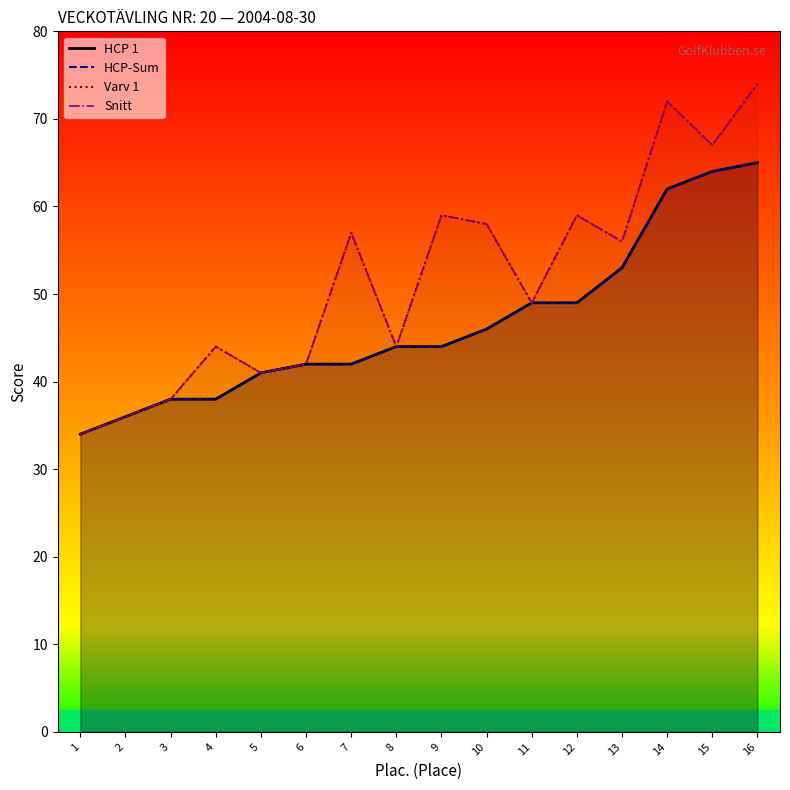

What is the greatest value displayed?

74